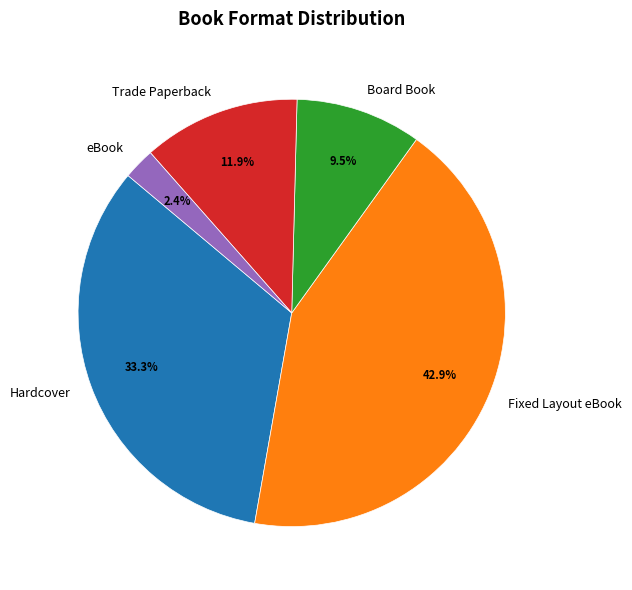

How many slices are in this pie chart?

5